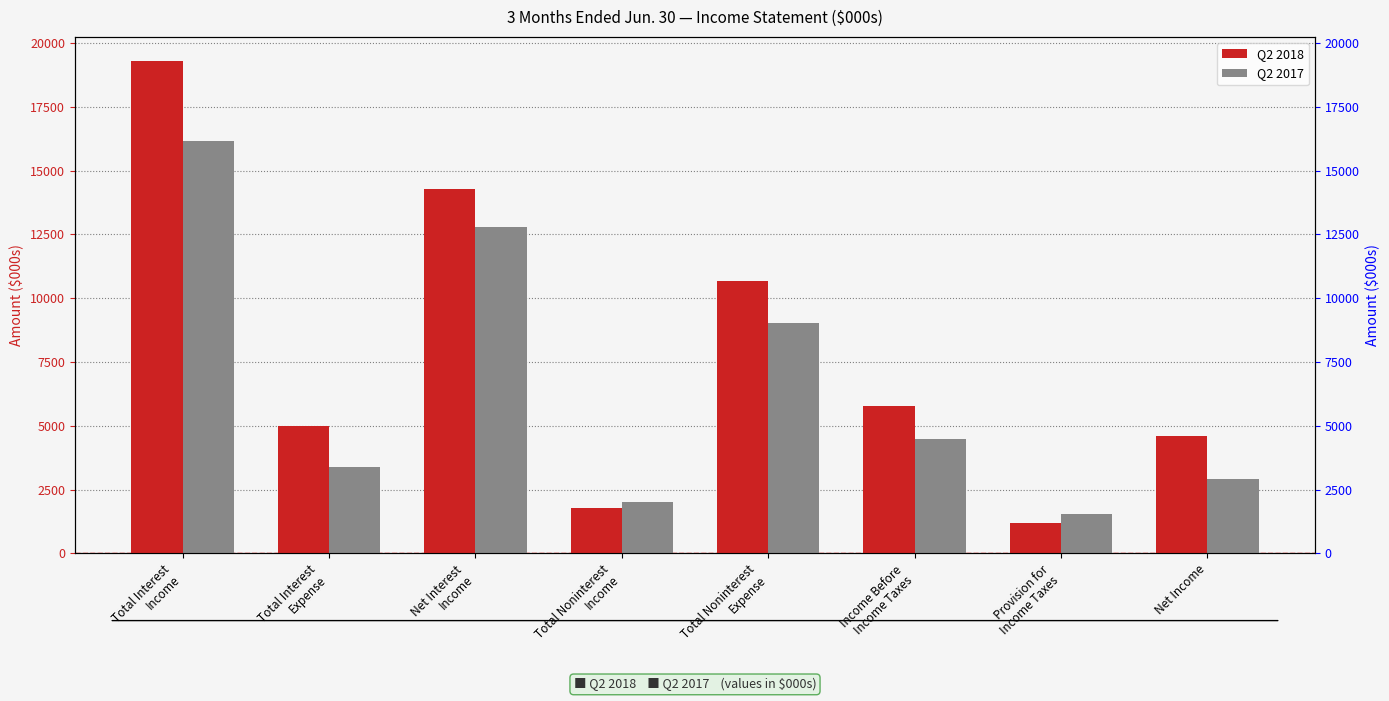

Where is Q2 2018 nearest to the value 10233?

Total Noninterest
Expense